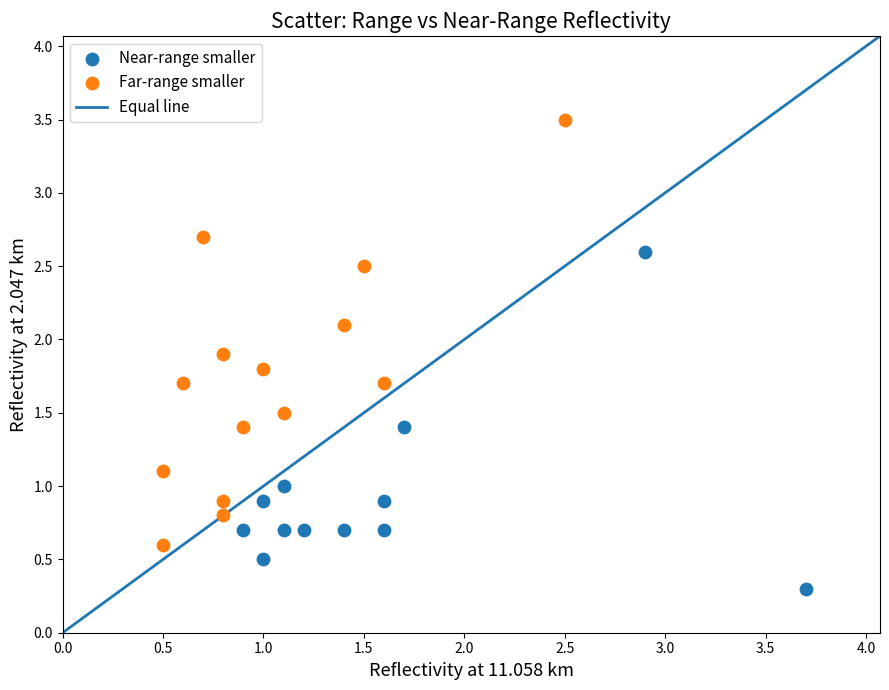

Which series has the largest Y range (max minus min)?

Far-range smaller